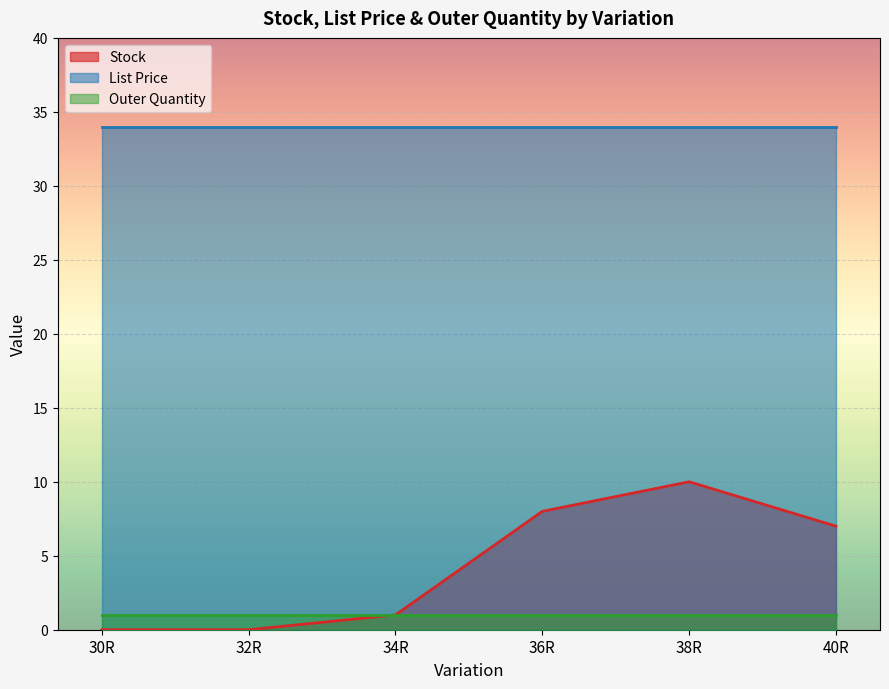

What position from the right is 36R?

3